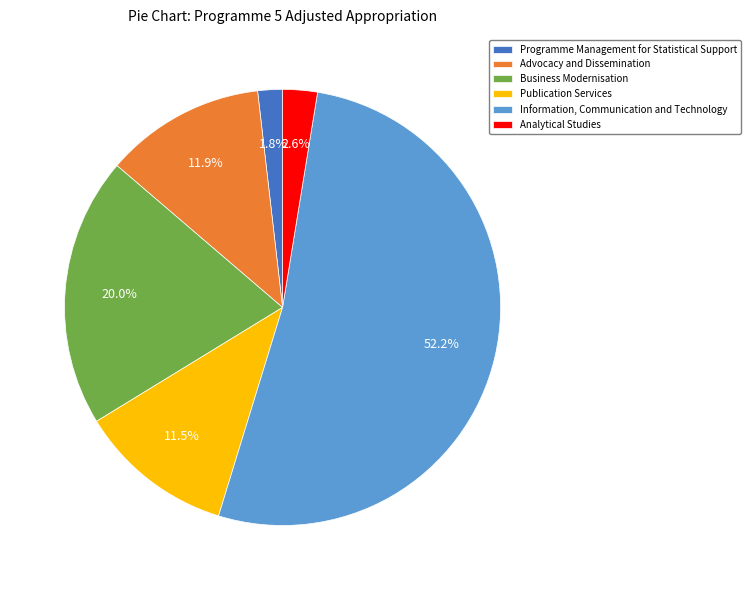

Combined, do Analytical Studies and Advocacy and Dissemination account for over 50%?

No